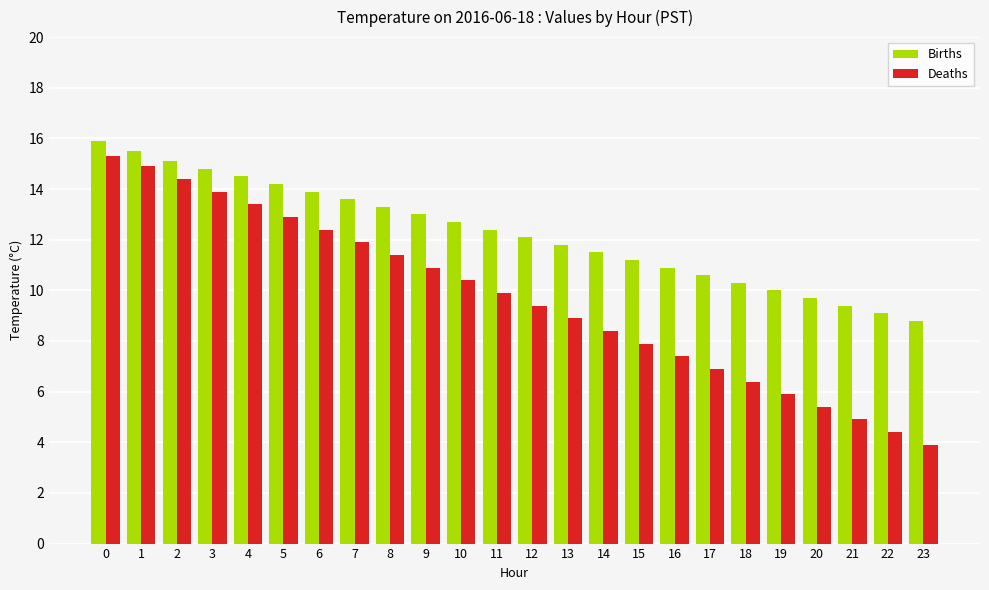

True or false: Deaths has a value of 6.9 at 17.

True